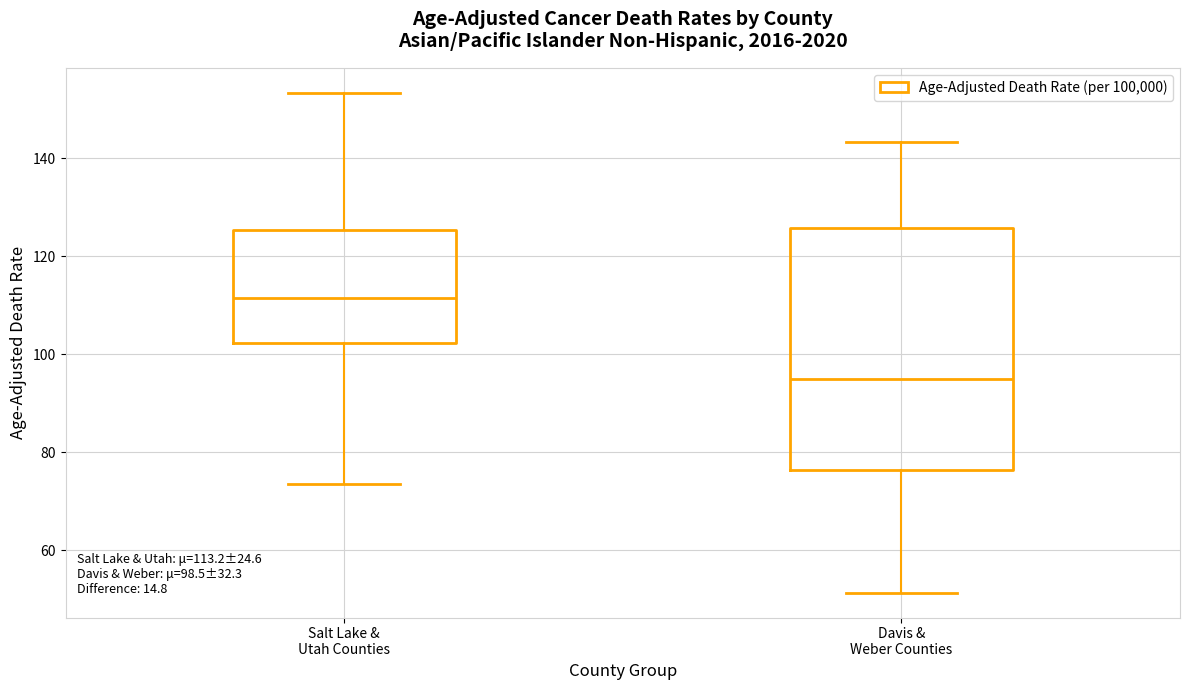

Which box is the tallest, from its lower edge to its upper edge?

Davis & Weber Counties